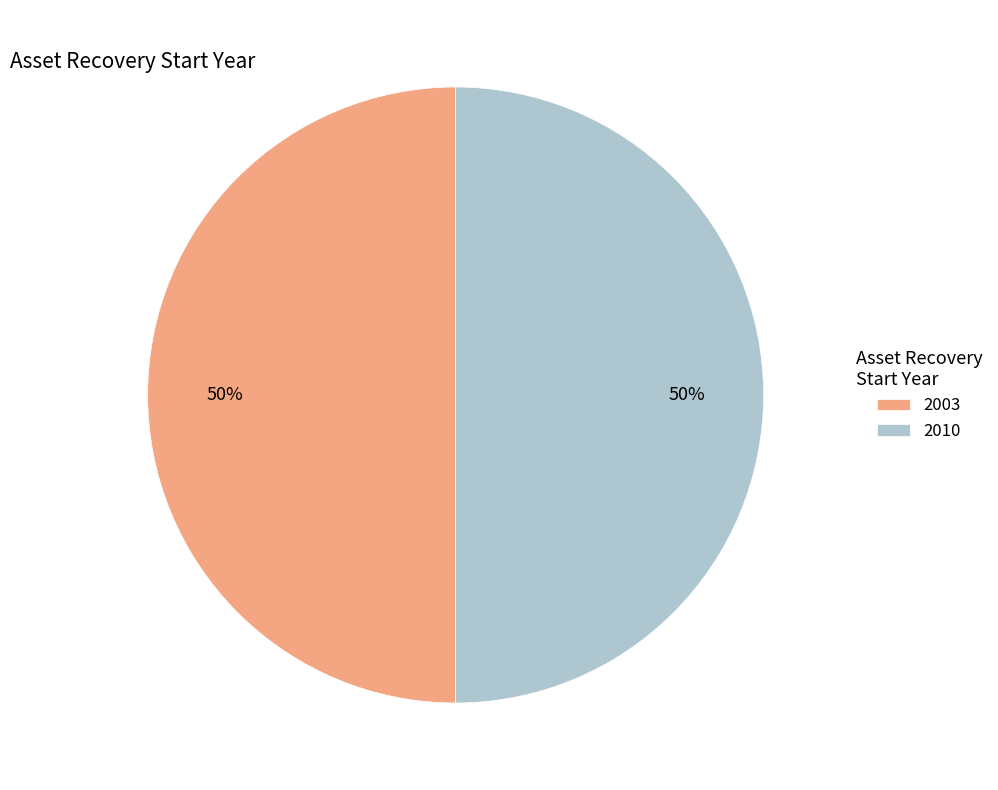

Combined, do 2003 and 2010 account for over 50%?

Yes